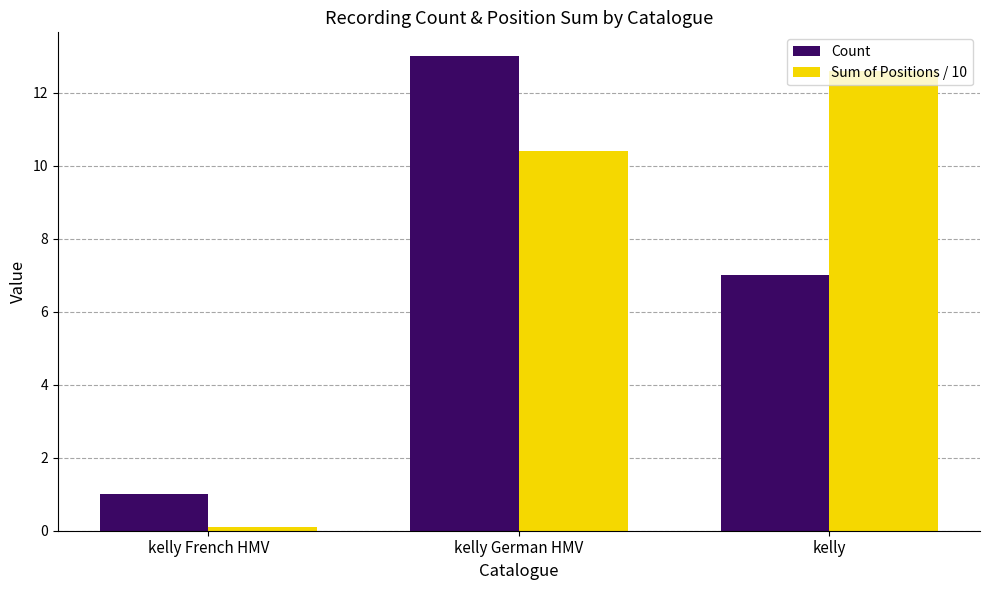

The Count series shows 21.9 at kelly German HMV. True or false?

False